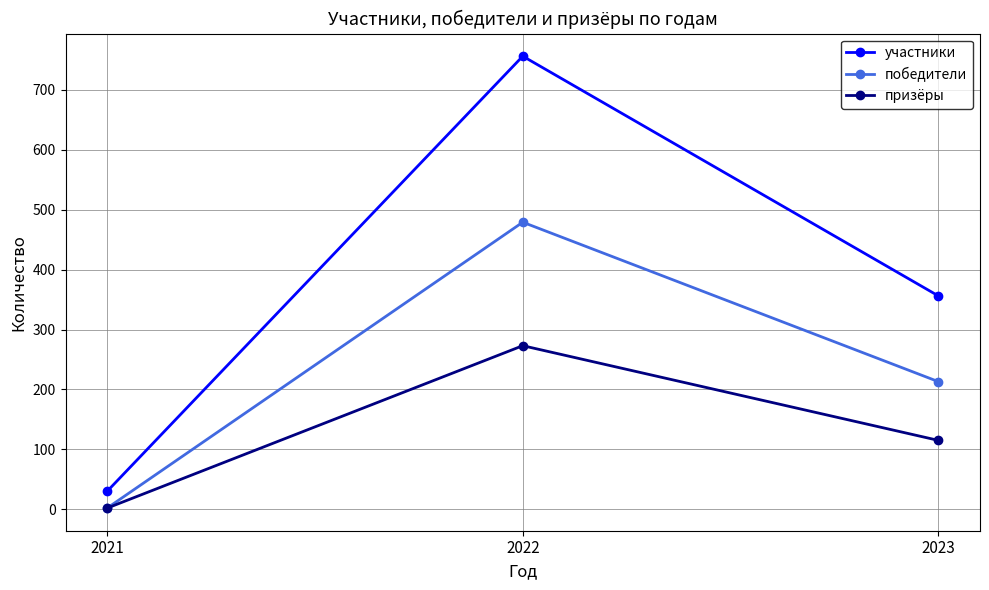

The value of призёры at 2022 is 273. True or false?

True